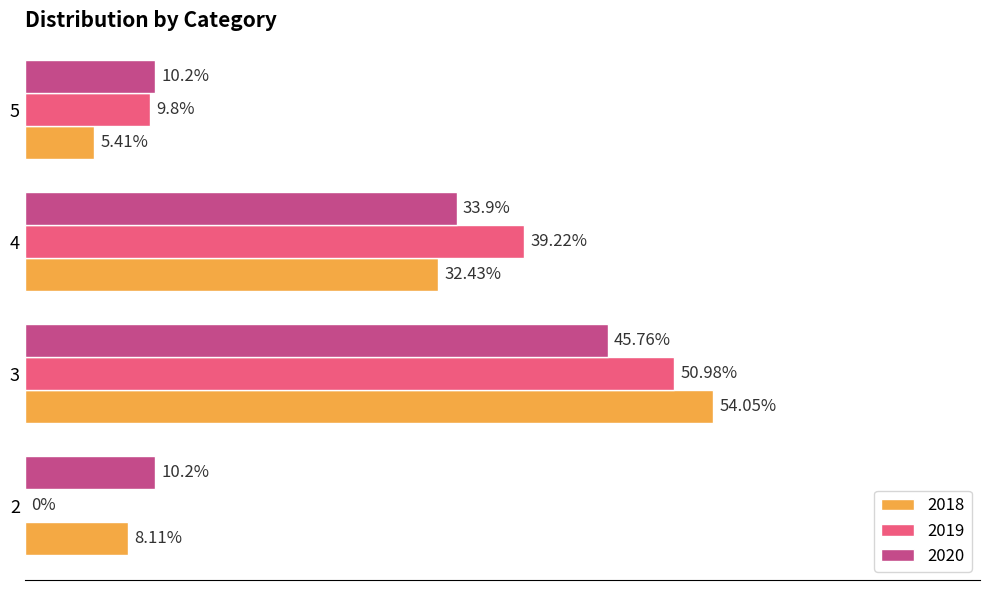

Is the value of 2020 at 4 greater than the value of 2018 at 5?

Yes